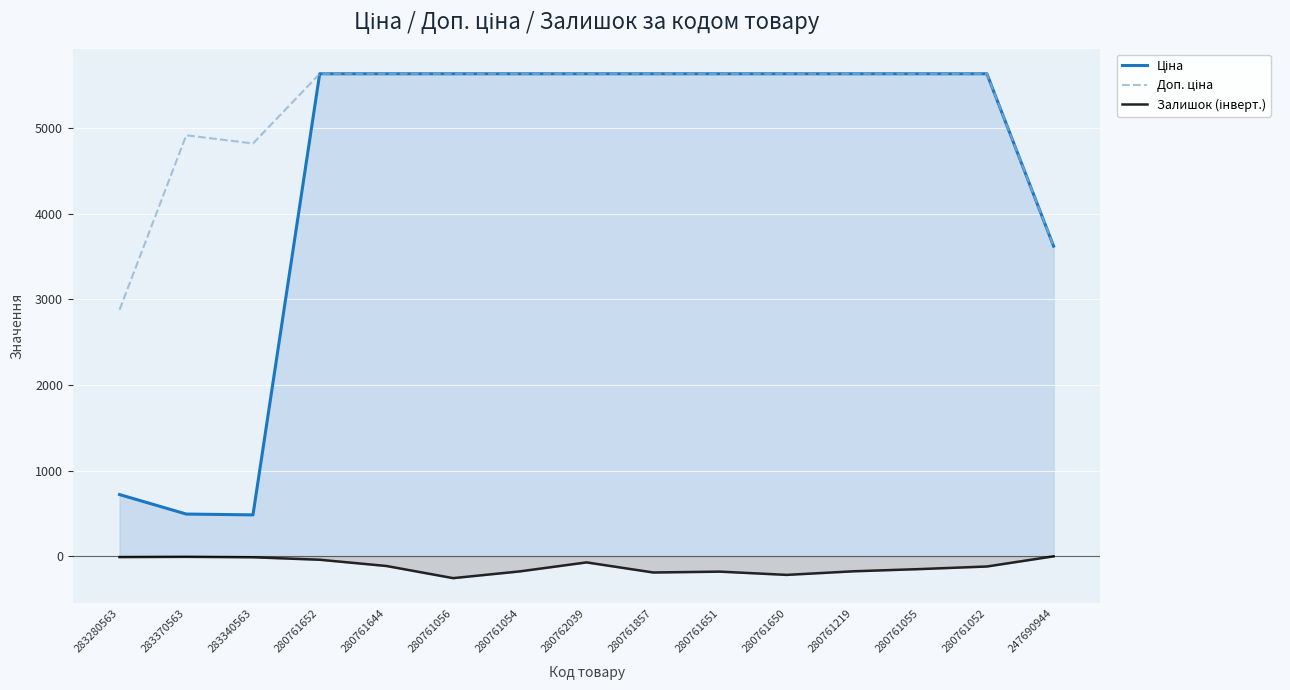

At which category is the sum across all series the highest?

280761652